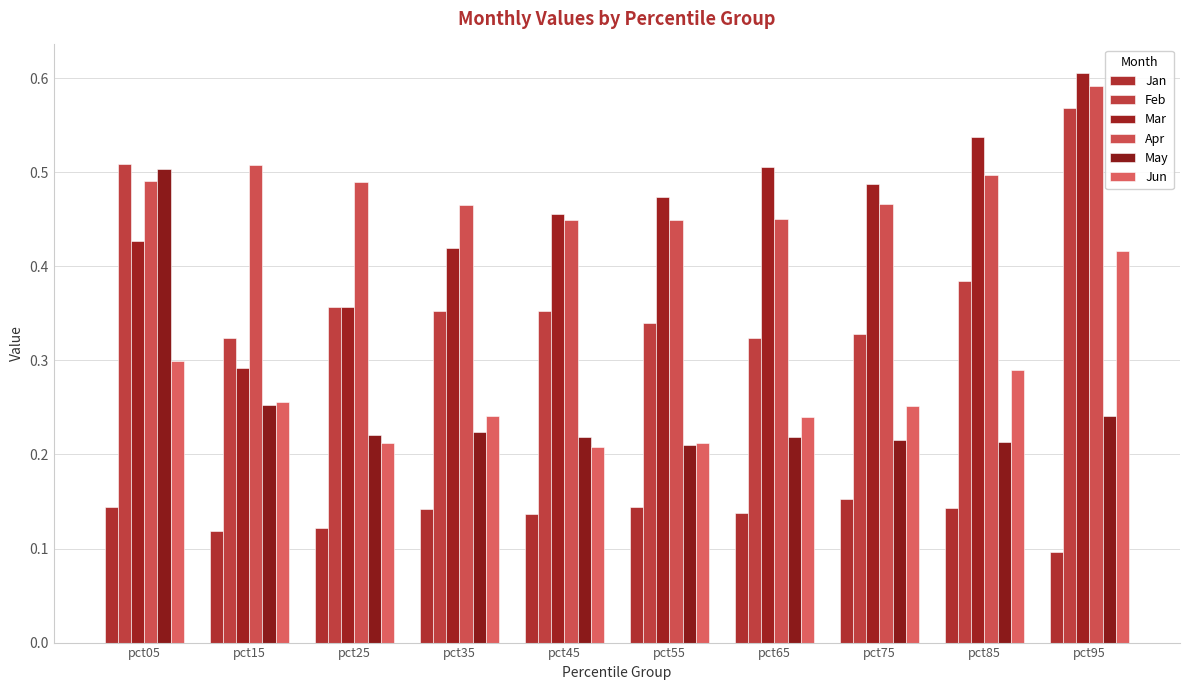

What is the value of the Mar bar at the 3rd from the left?

0.4